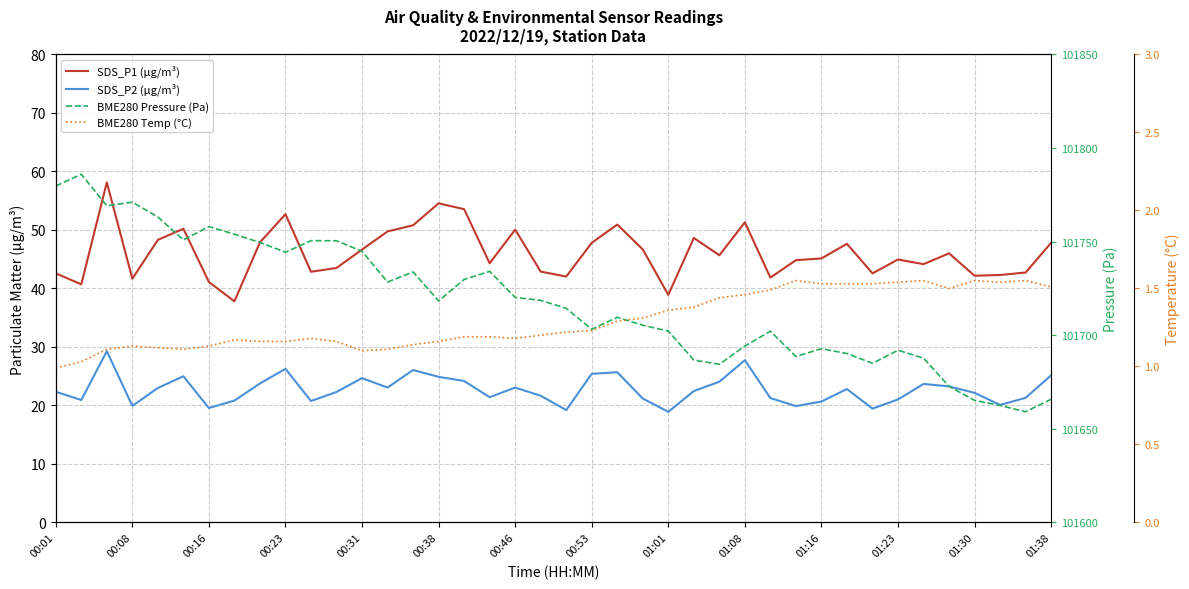

Which series changed the most between 00:16 and 27?

BME280 Pressure (Pa)